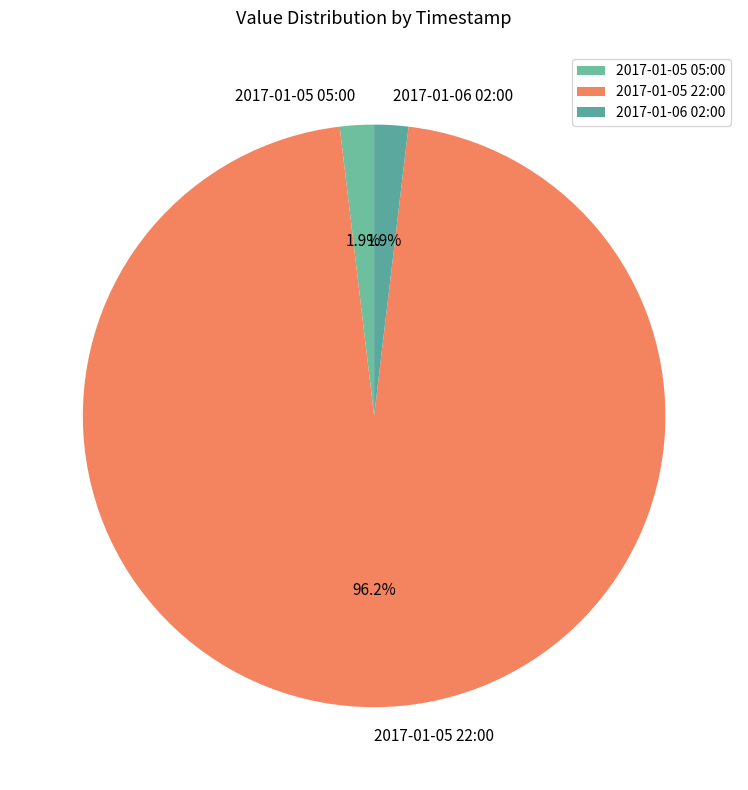

What percentage do 2017-01-05 22:00 and 2017-01-06 02:00 together represent?

98.1%